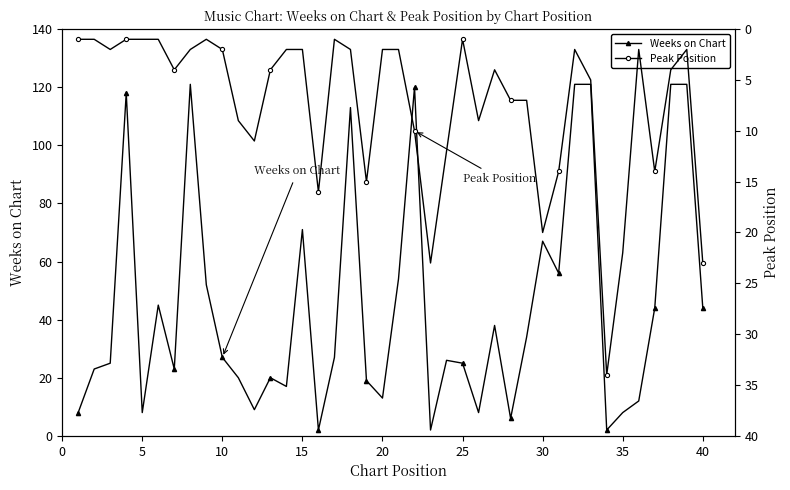

True or false: Weeks on Chart has more than 2 points higher than both neighbors.

True